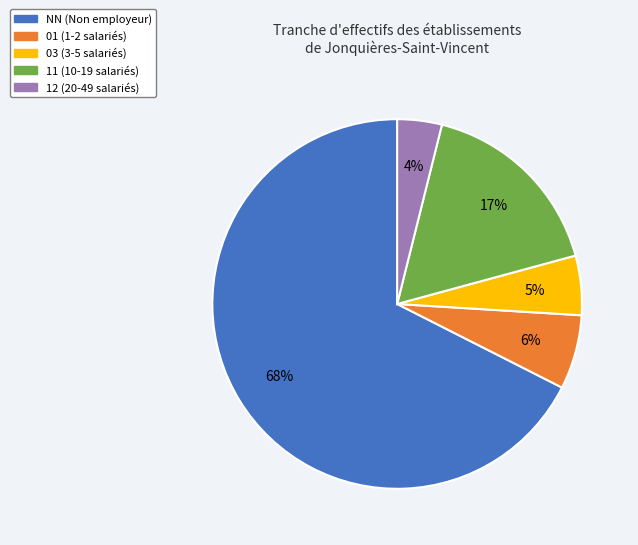

To the nearest percent, what is the difference between the largest and smallest slice percentages?

64%